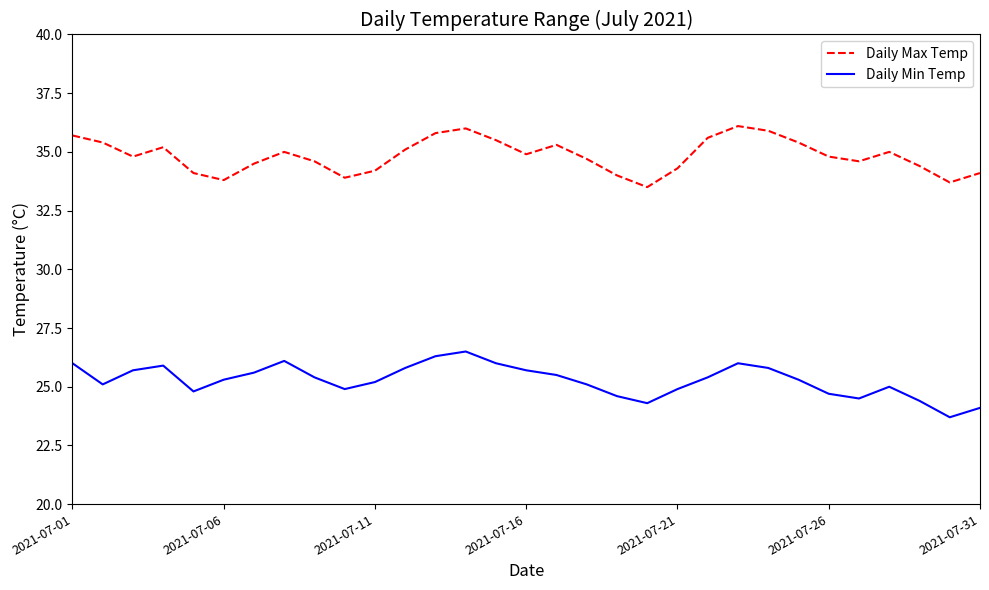

What are all the series names shown in the legend?

Daily Max Temp, Daily Min Temp